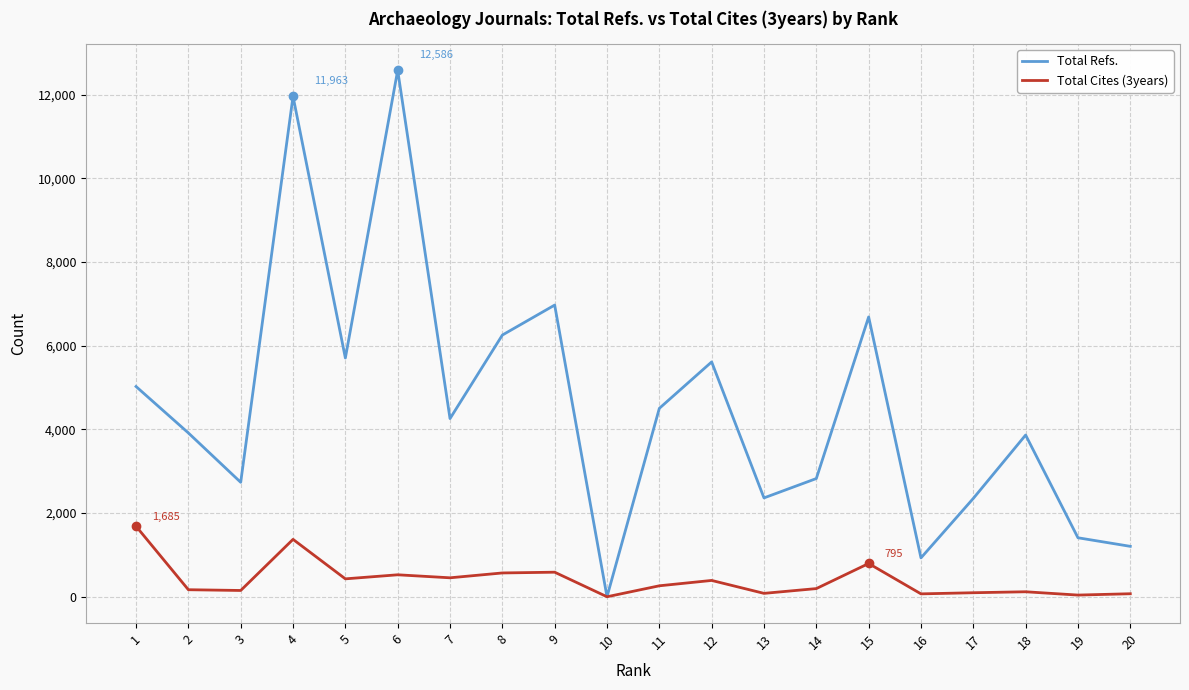

True or false: Total Refs. has a value of 4116 at 3.

False